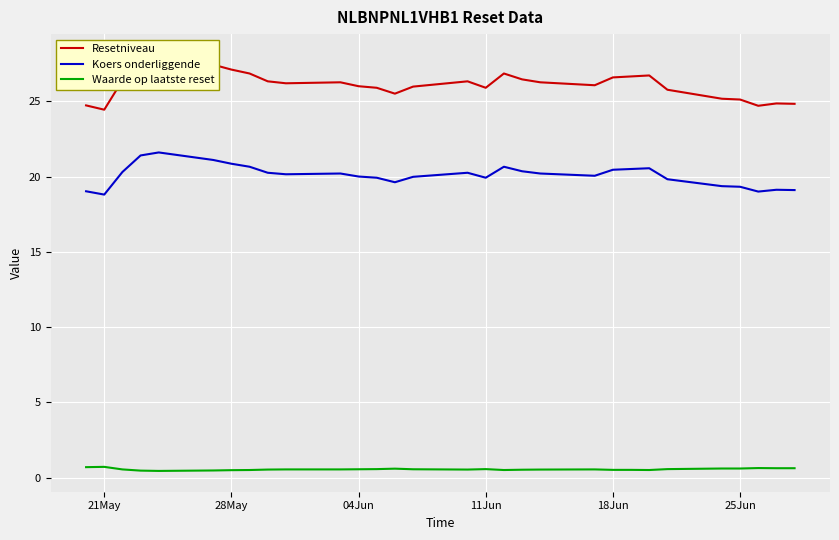

What is the highest value of the Koers onderliggende series?

21.6